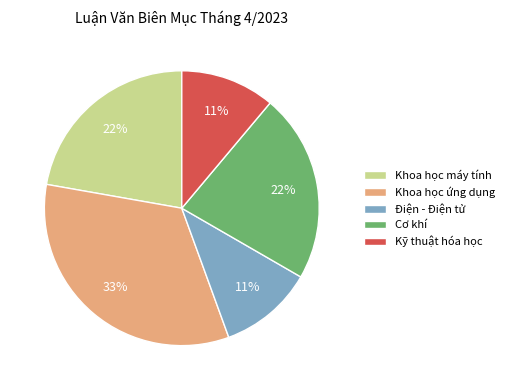

Does Điện - Điện tử account for over 50% of the chart?

No